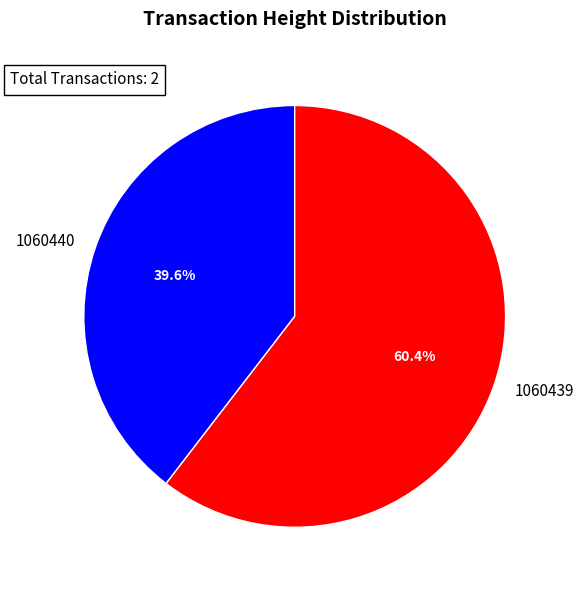

Between 1060440 and 1060439, which is larger?

1060439